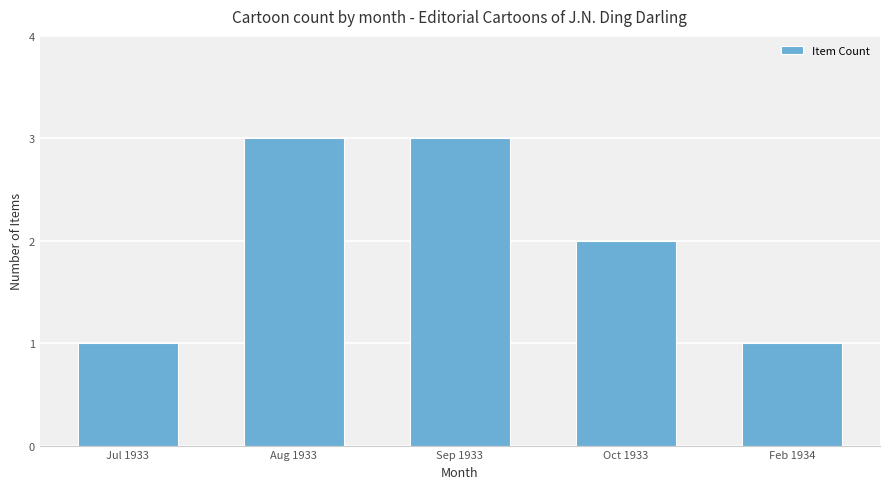

What is the average value?

2